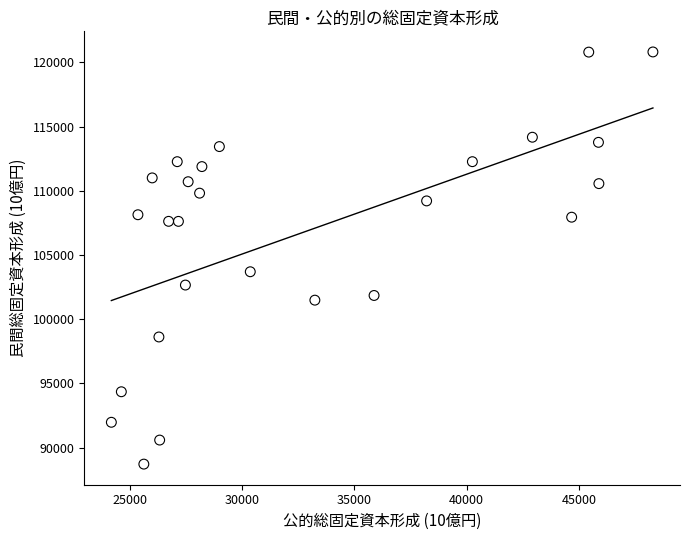

What is the range of Y values (max minus min)?

32090.0